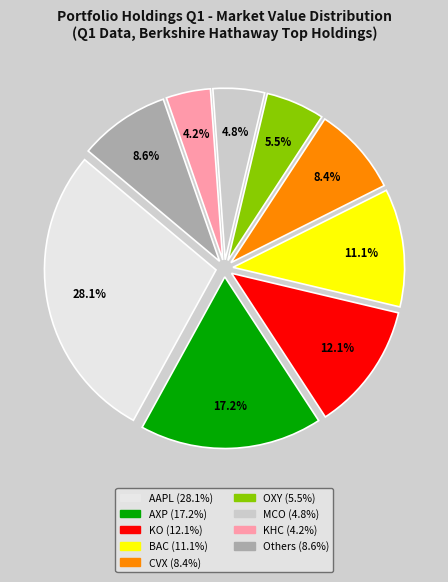

To the nearest percent, what is the difference between the largest and smallest slice percentages?

24%